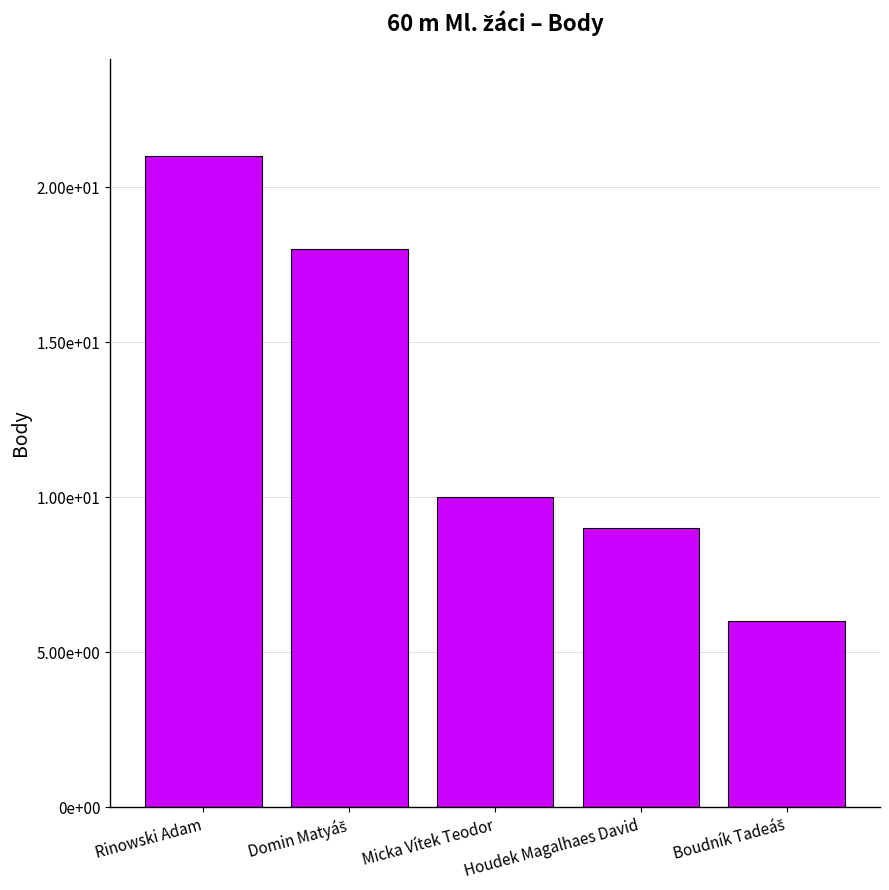

Which category has the highest value across all series?

Rinowski Adam